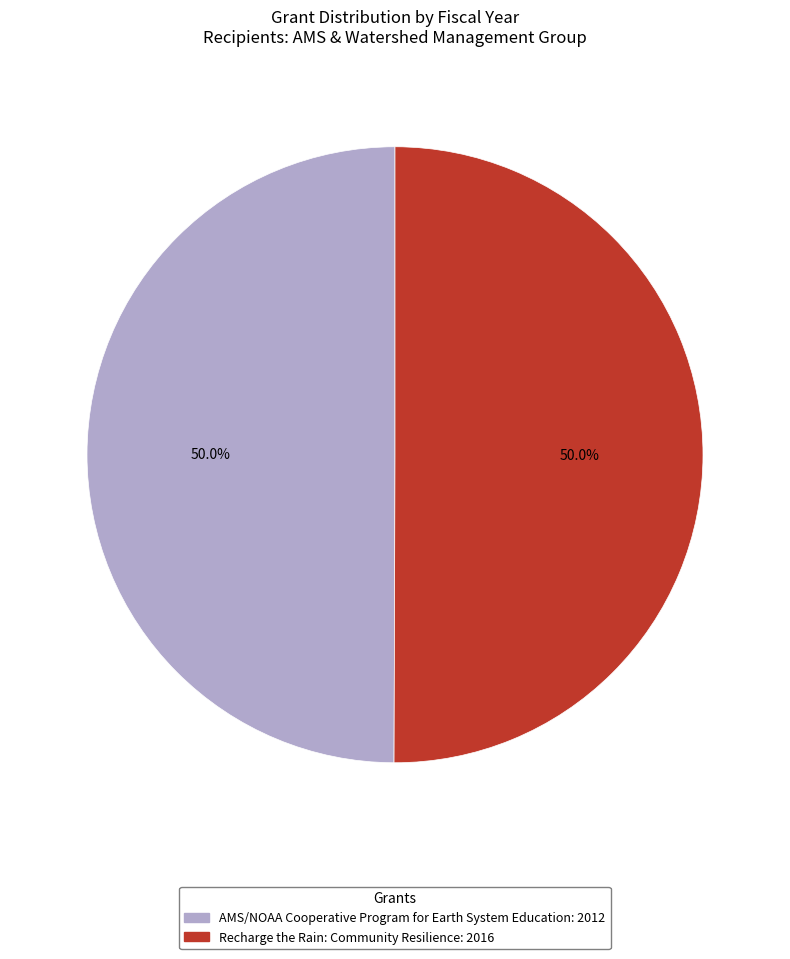

The AMS/NOAA Cooperative Program for Earth System Education slice represents 38% of the pie. True or false?

False